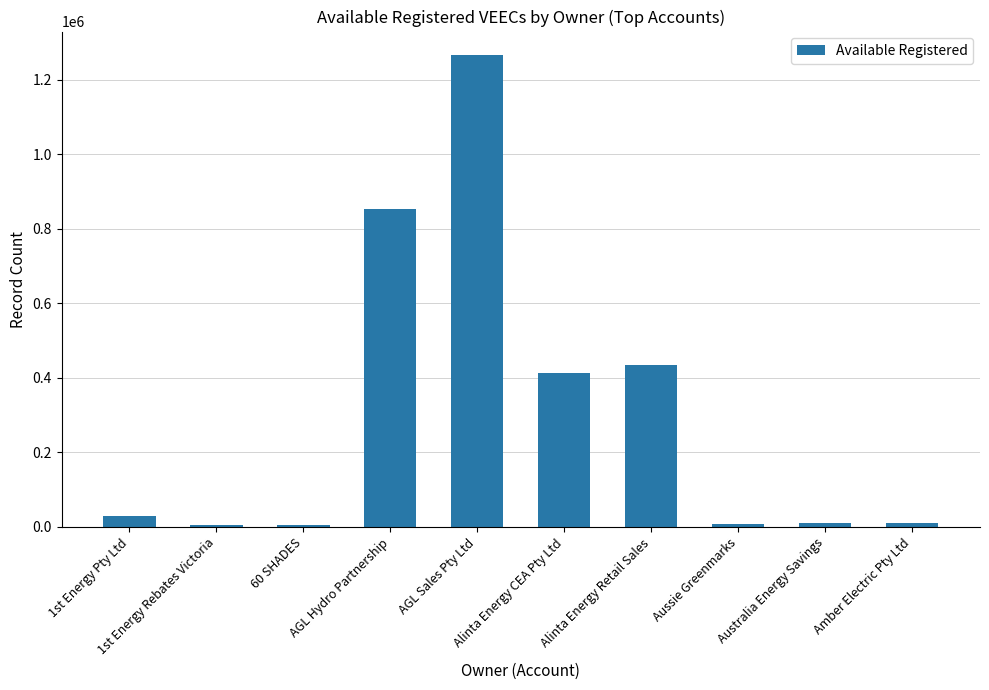

What is the maximum value shown in the chart?

1266640